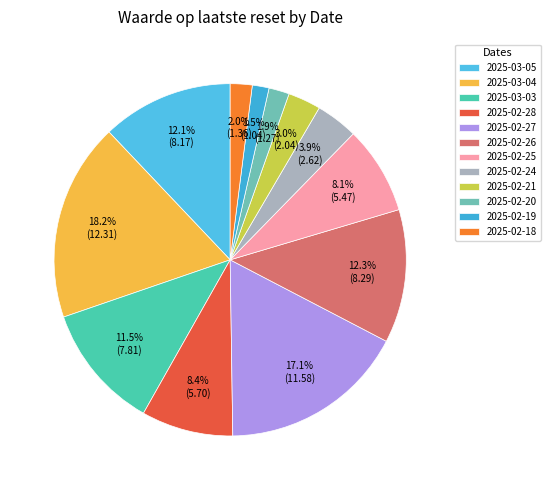

Count the number of slices in the pie.

12